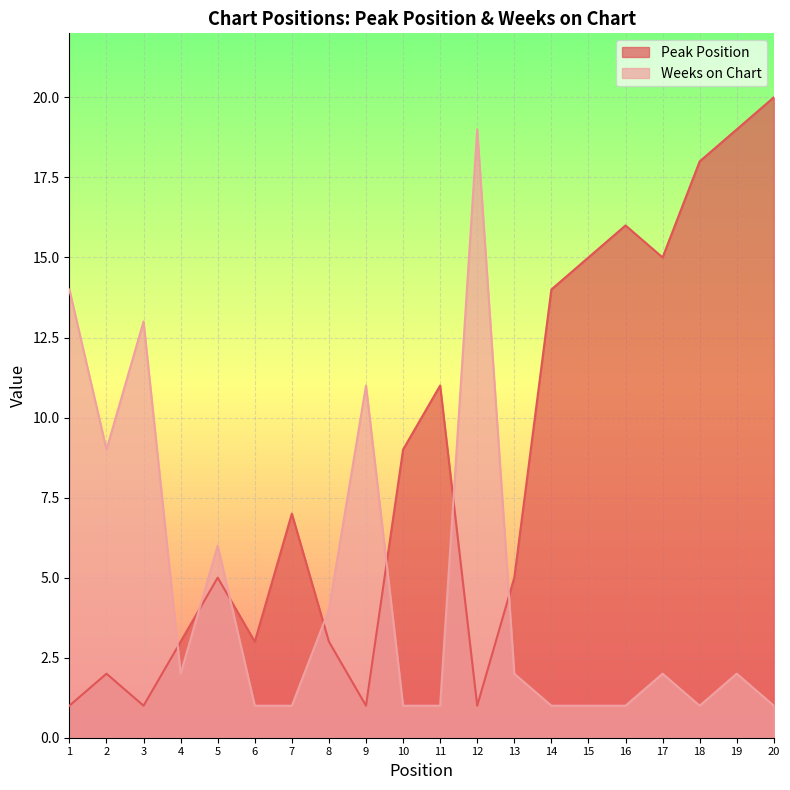

Reading right to left, extract all data points from this chart.

Peak Position: 20=20	19=19	18=18	17=15	16=16	15=15	14=14	13=5	12=1	11=11	10=9	9=1	8=3	7=7	6=3	5=5	4=3	3=1	2=2	1=1
Weeks on Chart: 20=1	19=2	18=1	17=2	16=1	15=1	14=1	13=2	12=19	11=1	10=1	9=11	8=4	7=1	6=1	5=6	4=2	3=13	2=9	1=14